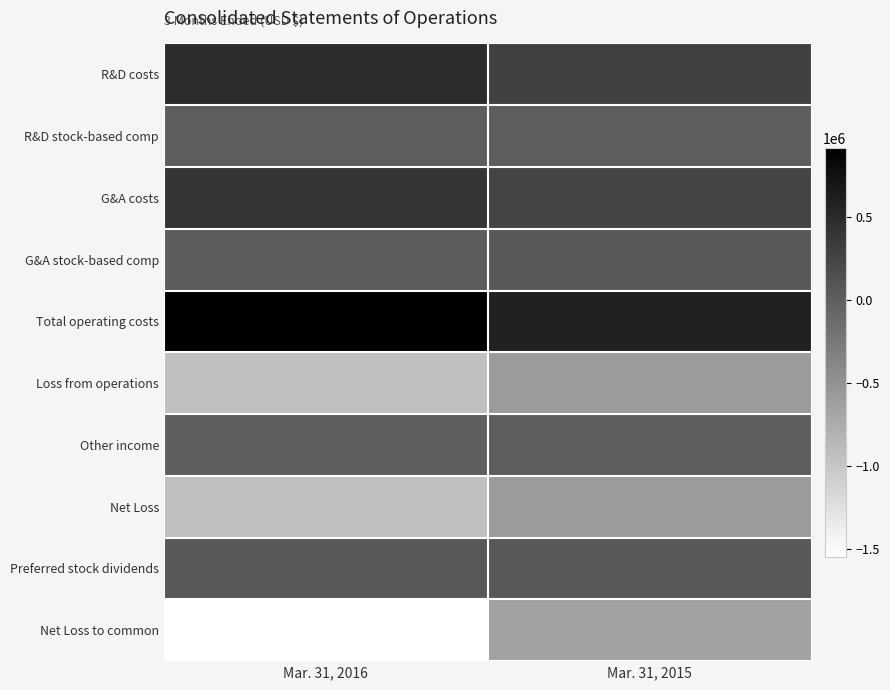

Reading right to left, what are all the values shown in this chart?

R&D costs: Mar. 31, 2015=272000	Mar. 31, 2016=485000
R&D stock-based comp: Mar. 31, 2015=2000	Mar. 31, 2016=7000
G&A costs: Mar. 31, 2015=253000	Mar. 31, 2016=400000
G&A stock-based comp: Mar. 31, 2015=53000	Mar. 31, 2016=24000
Total operating costs: Mar. 31, 2015=580000	Mar. 31, 2016=916000
Loss from operations: Mar. 31, 2015=-580000	Mar. 31, 2016=-938000
Other income: Mar. 31, 2015=3000	Mar. 31, 2016=1000
Net Loss: Mar. 31, 2015=-577000	Mar. 31, 2016=-937000
Preferred stock dividends: Mar. 31, 2015=64000	Mar. 31, 2016=62000
Net Loss to common: Mar. 31, 2015=-641000	Mar. 31, 2016=-1548000